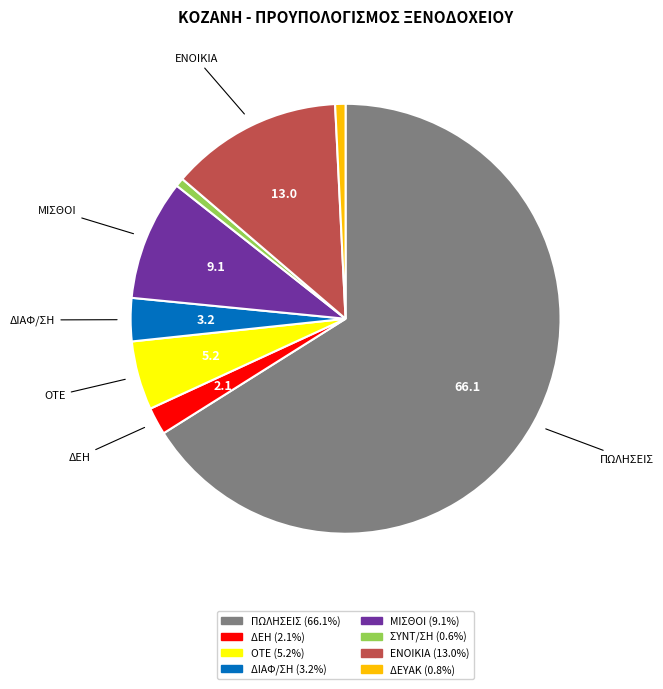

Which has a higher value, ΔΙΑΦ/ΣΗ or ΔΕΥΑΚ?

ΔΙΑΦ/ΣΗ